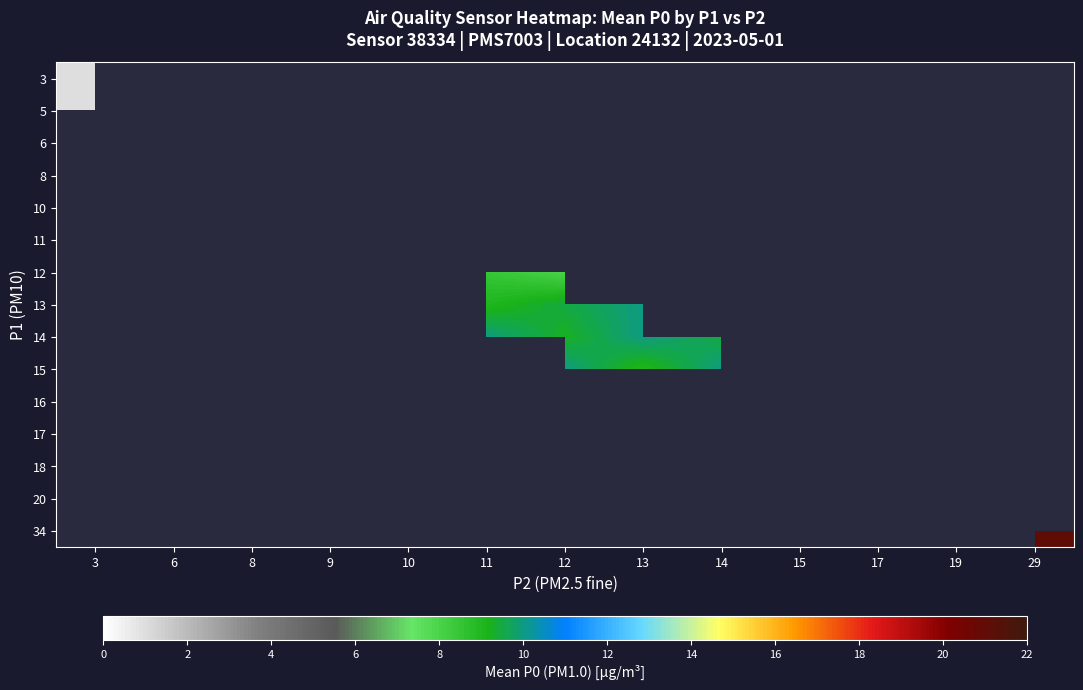

What is the maximum value shown in the chart?

21.0